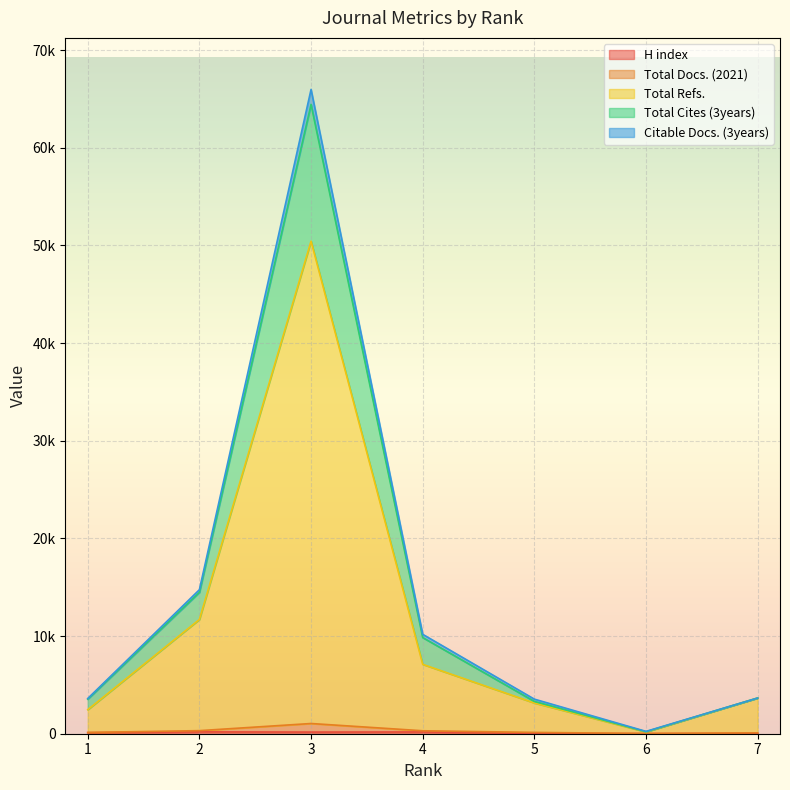

Does the chart display data point markers on the line(s)?

No